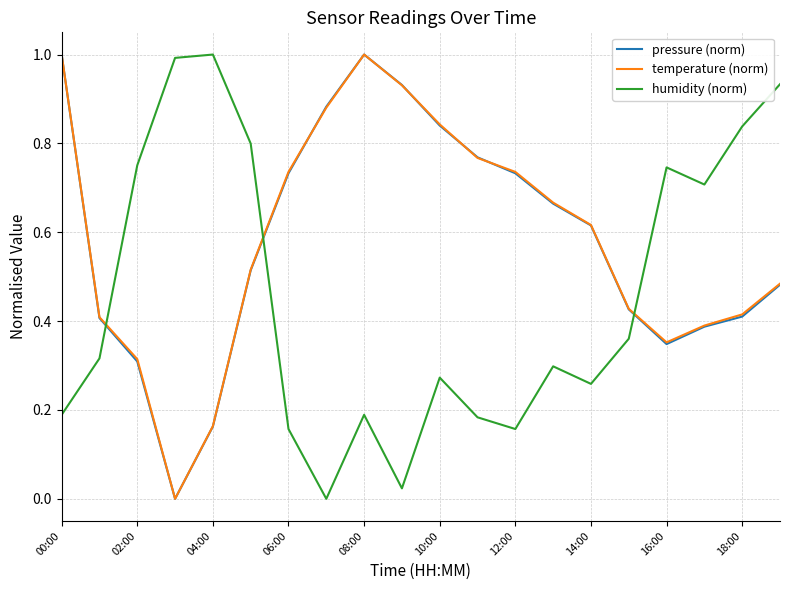

Which series ends up on top after the final intersection of pressure (norm) and humidity (norm)?

humidity (norm)